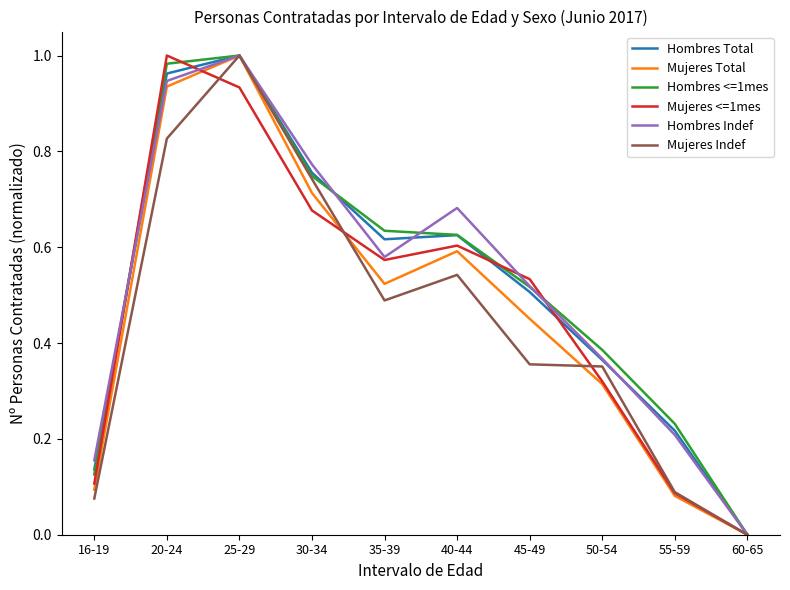

The value of Hombres Indef at 30-34 is 1.3. True or false?

False